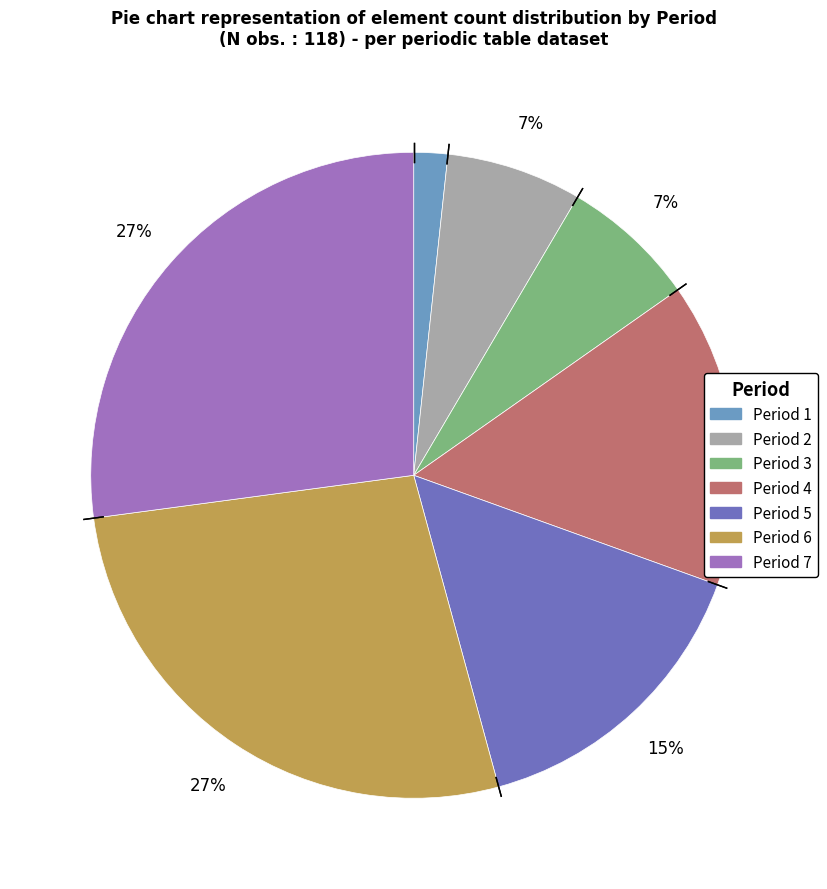

True or false: Period 7 accounts for 16% of the total.

False